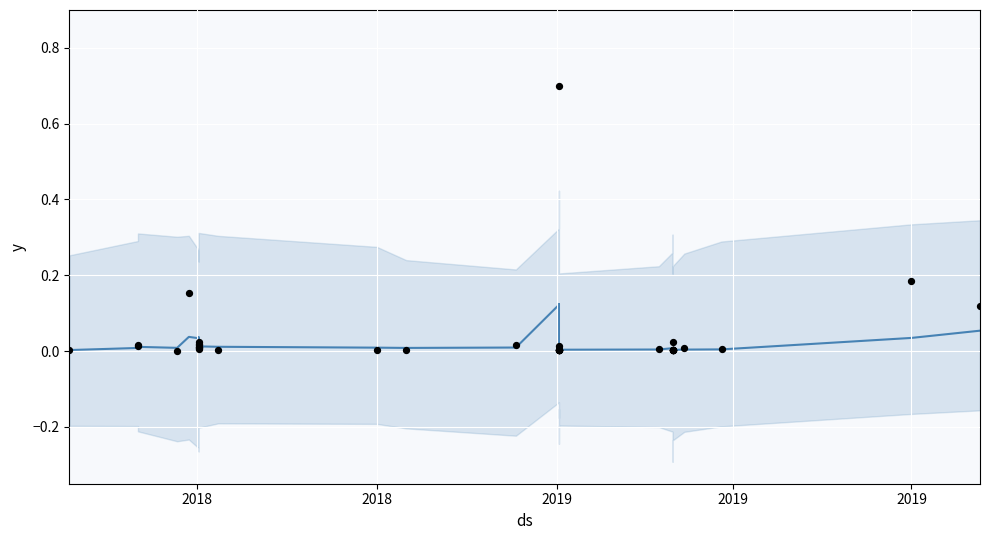

Which series contains the highest Y value?

actual